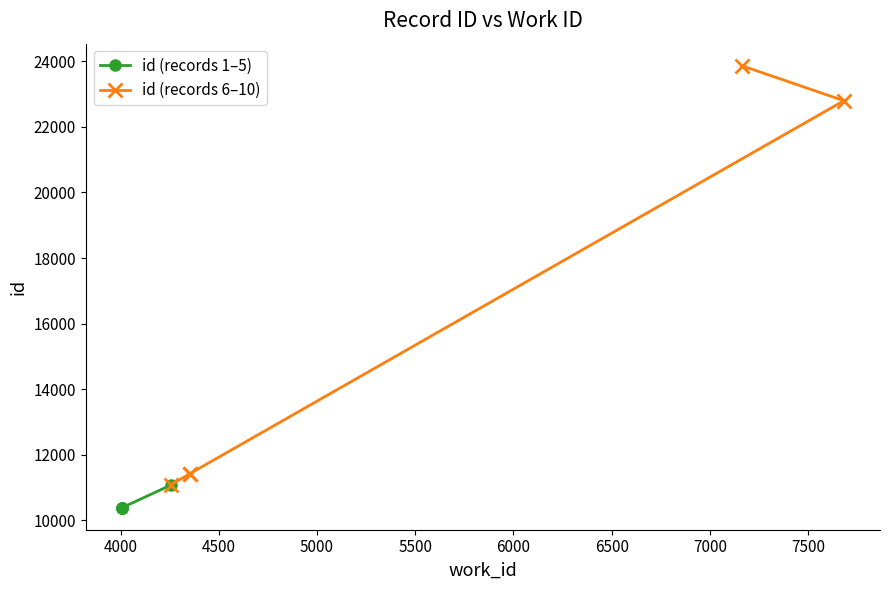

What is the difference between the id (records 6–10) values at 4000 and 5000?

11373